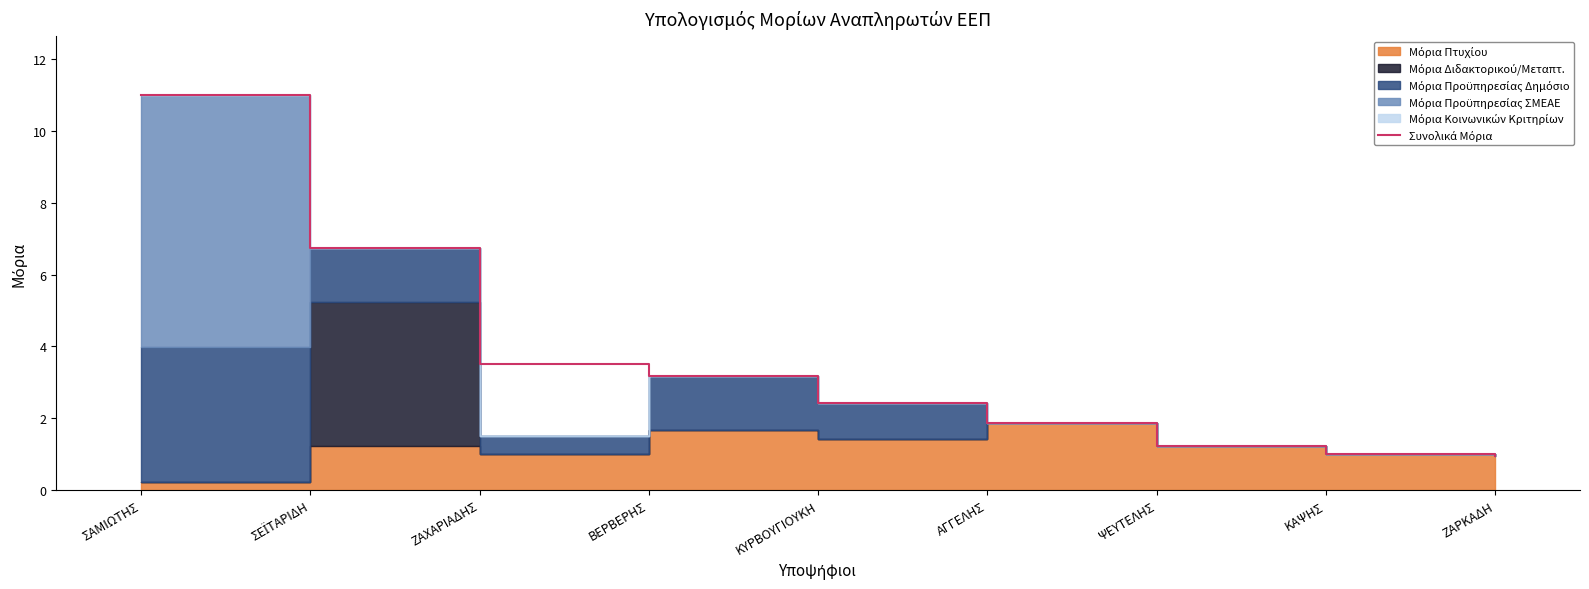

Between ΚΥΡΒΟΥΓΙΟΥΚΗ and ΖΑΡΚΑΔΗ, which is larger?

ΚΥΡΒΟΥΓΙΟΥΚΗ